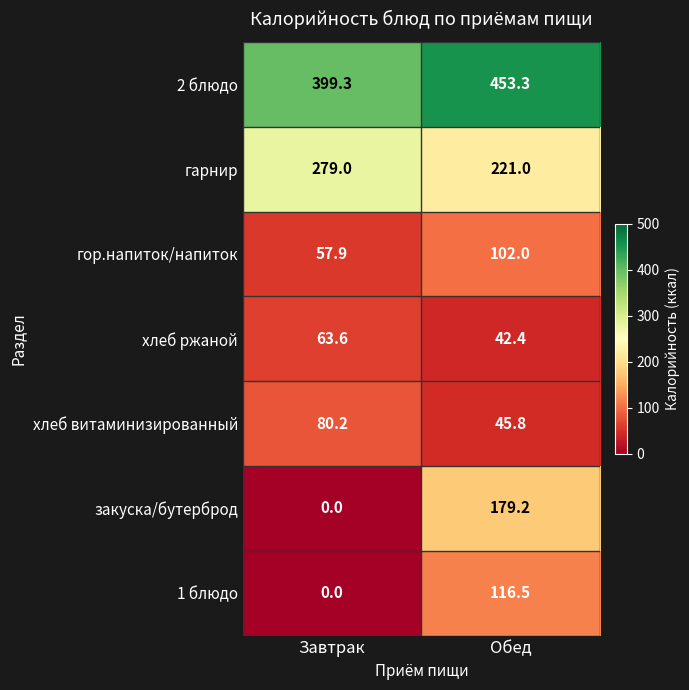

What is the difference between the гарнир values at Завтрак and Обед?

58.0